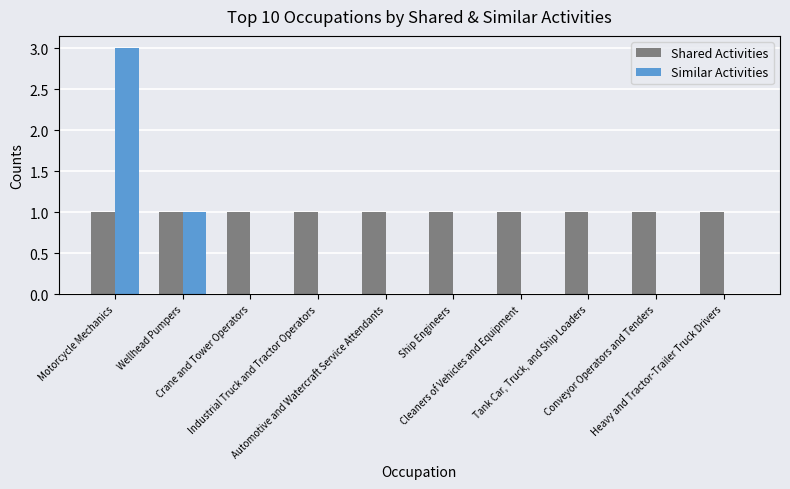

Reading left to right, what are all the values shown in this chart?

Shared Activities: Motorcycle Mechanics=1	Wellhead Pumpers=1	Crane and Tower Operators=1	Industrial Truck and Tractor Operators=1	Automotive and Watercraft Service Attendants=1	Ship Engineers=1	Cleaners of Vehicles and Equipment=1	Tank Car, Truck, and Ship Loaders=1	Conveyor Operators and Tenders=1	Heavy and Tractor-Trailer Truck Drivers=1
Similar Activities: Motorcycle Mechanics=3	Wellhead Pumpers=1	Crane and Tower Operators=0	Industrial Truck and Tractor Operators=0	Automotive and Watercraft Service Attendants=0	Ship Engineers=0	Cleaners of Vehicles and Equipment=0	Tank Car, Truck, and Ship Loaders=0	Conveyor Operators and Tenders=0	Heavy and Tractor-Trailer Truck Drivers=0